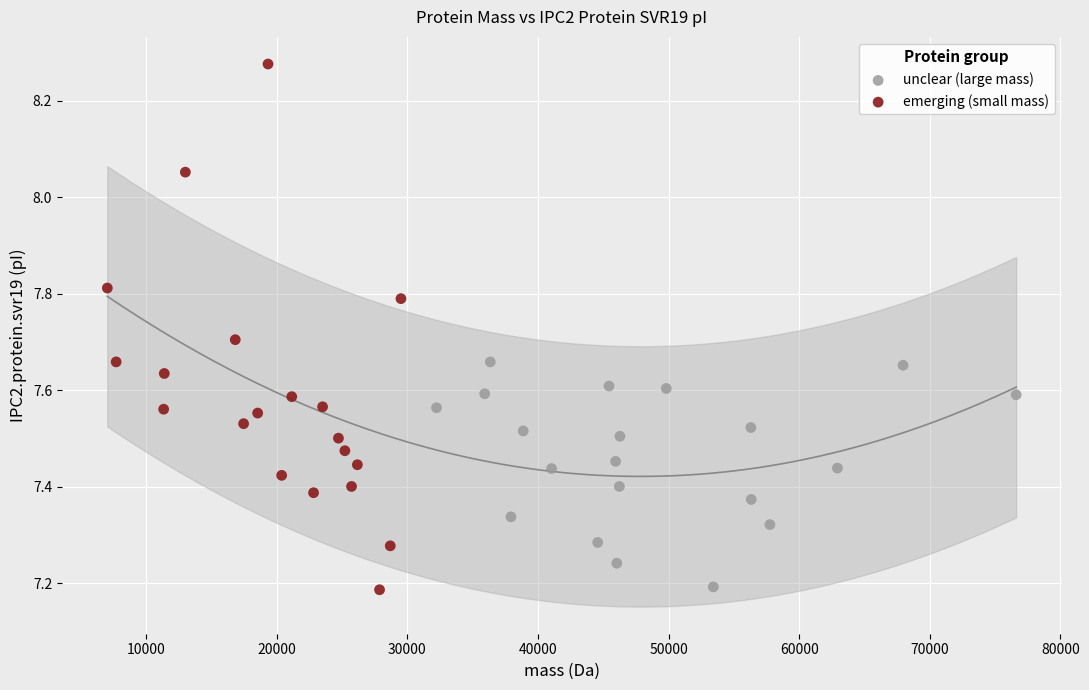

Which series has the largest Y range (max minus min)?

emerging (small mass)